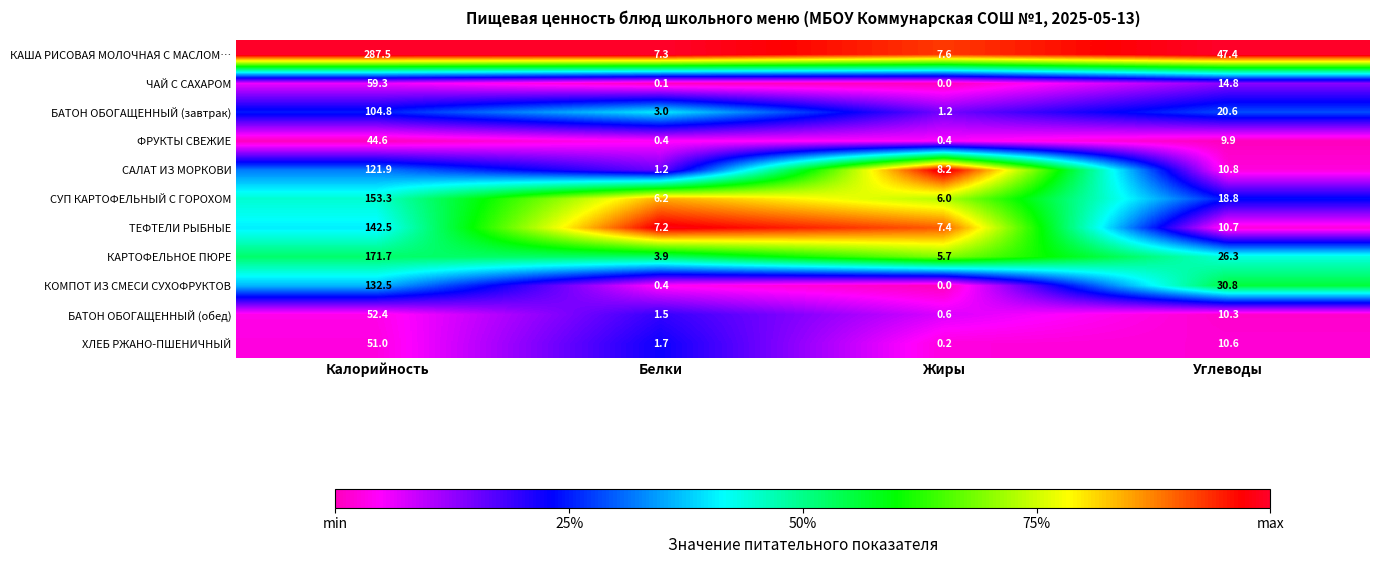

Which series has the largest range (max minus min)?

КАША РИСОВАЯ МОЛОЧНАЯ С МАСЛОМ…